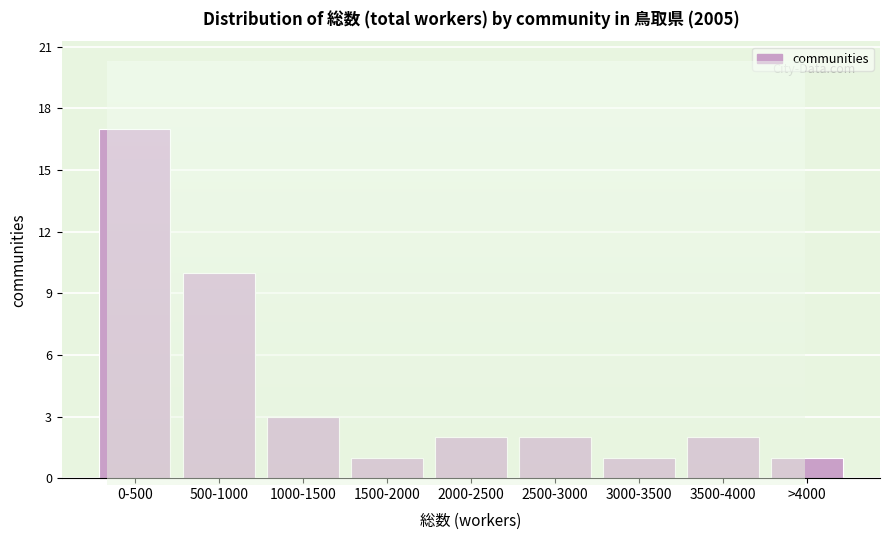

Reading left to right, extract all data points from this chart.

17	10	3	1	2	2	1	2	1